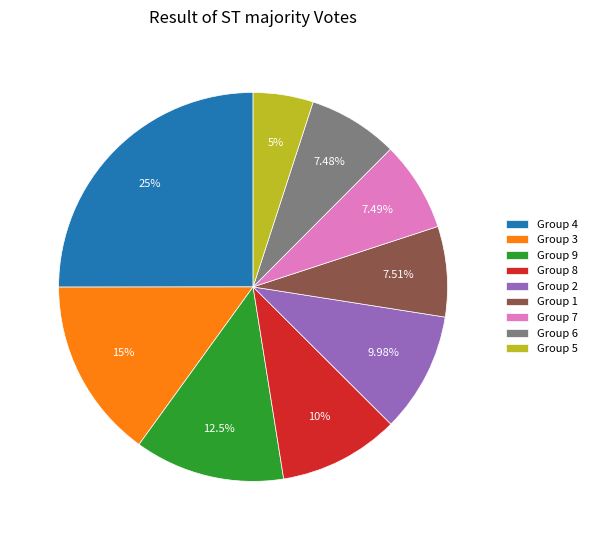

Count the number of slices in the pie.

9